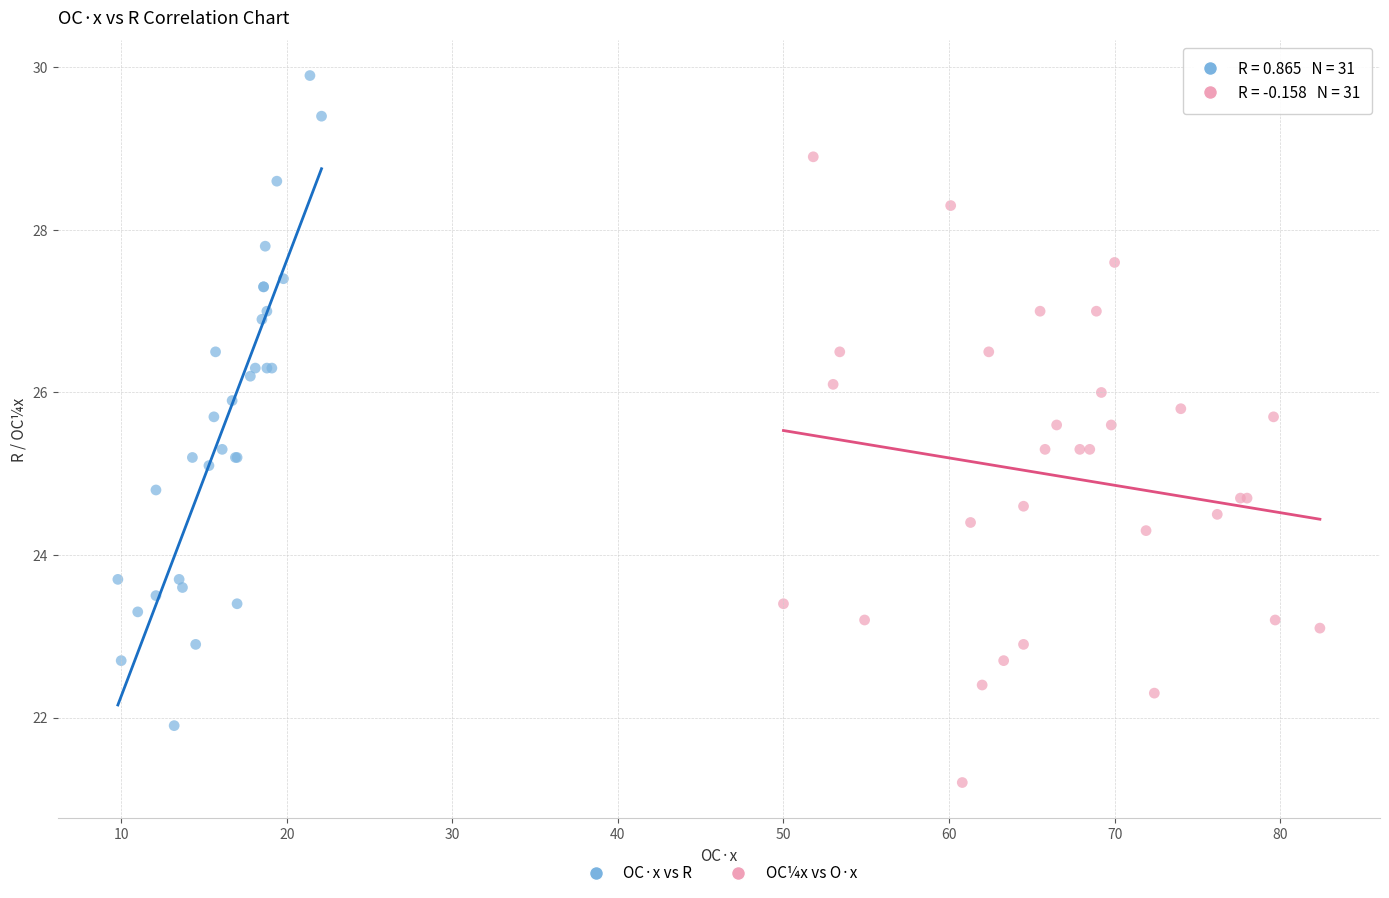

Which series reaches the minimum Y coordinate?

OC¼x vs O·x